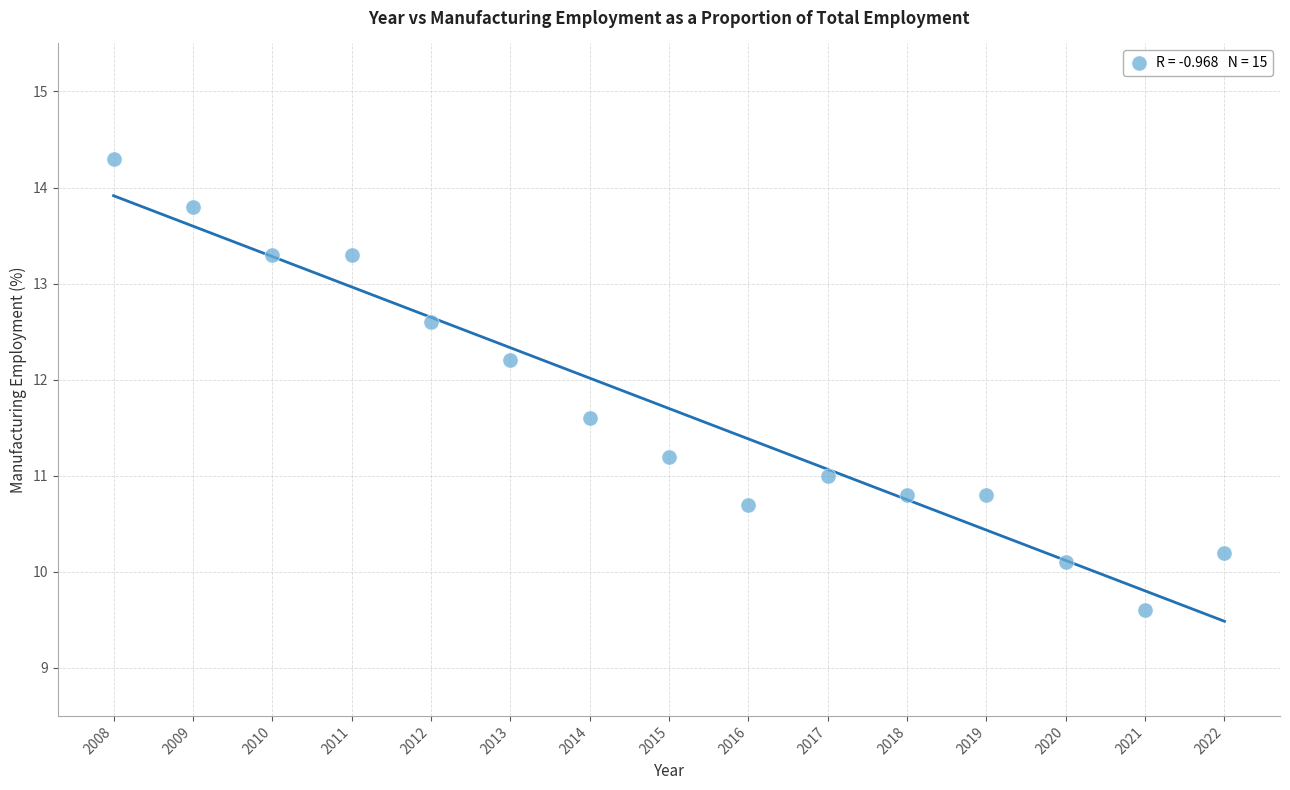

What is the range of Y values (max minus min)?

4.7